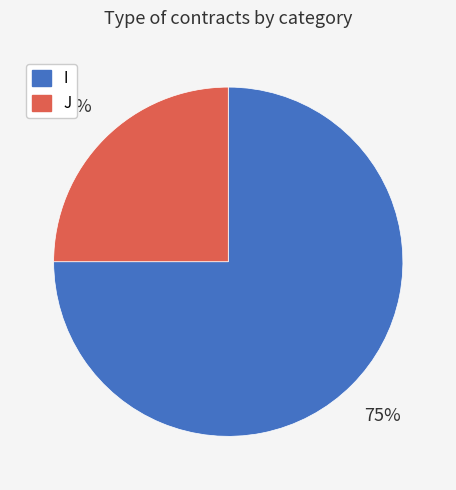

True or false: J accounts for 36% of the total.

False